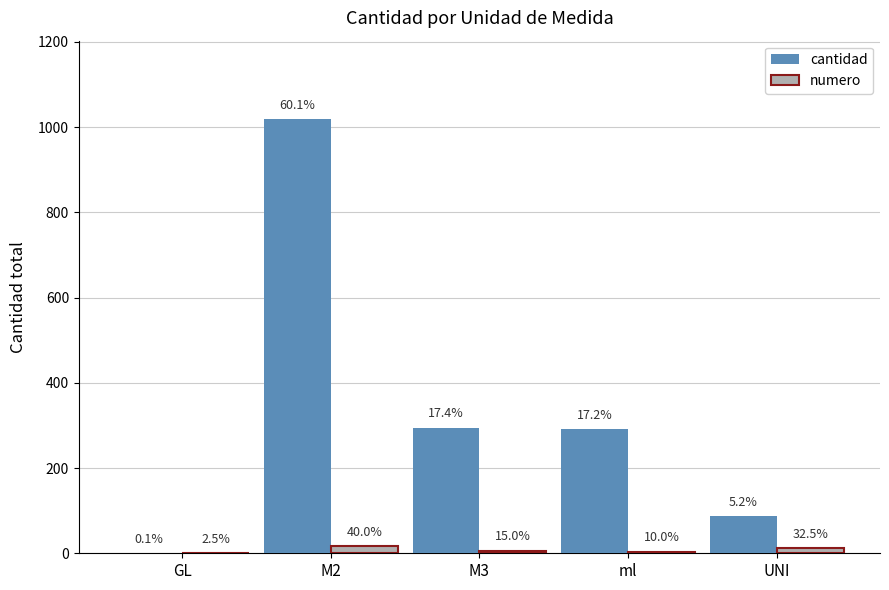

What is the difference between the maximum and second lowest values in the cantidad series?

931.5